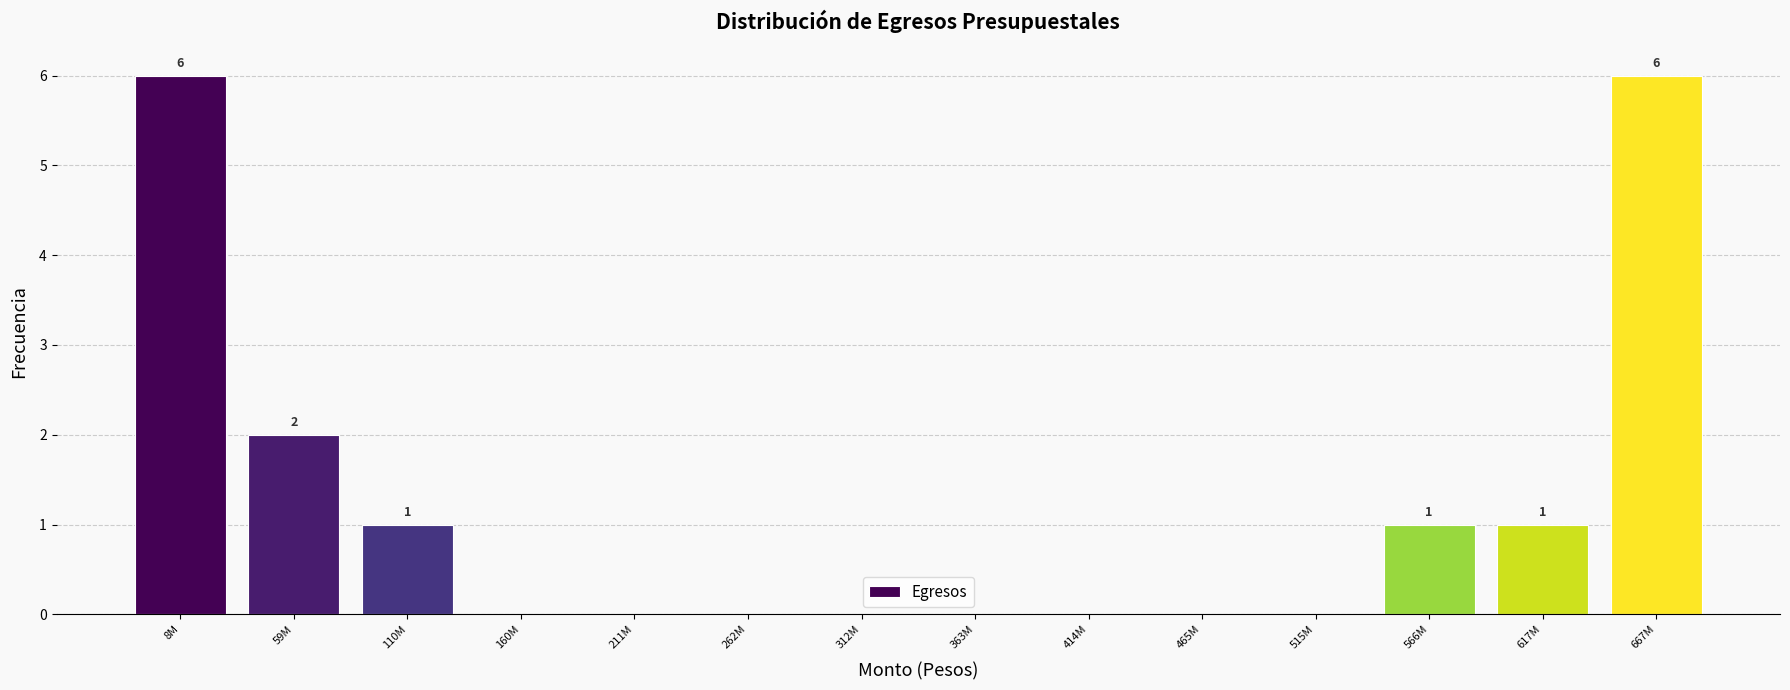

Reading left to right, list all the values displayed in this chart.

8M=6	59M=2	110M=1	160M=0	211M=0	262M=0	312M=0	363M=0	414M=0	465M=0	515M=0	566M=1	617M=1	667M=6